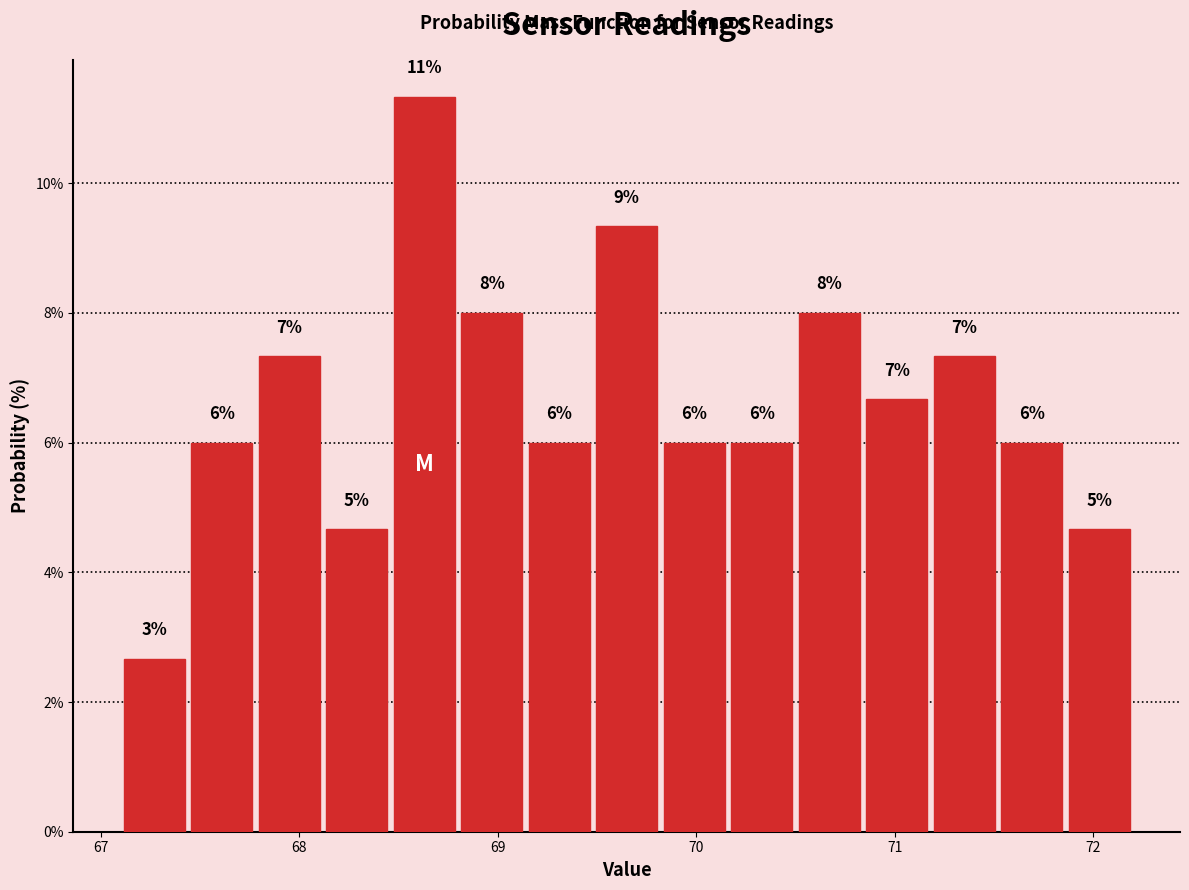

Read against the x-axis, roughly where is the centre of the tallest bar?

68.6